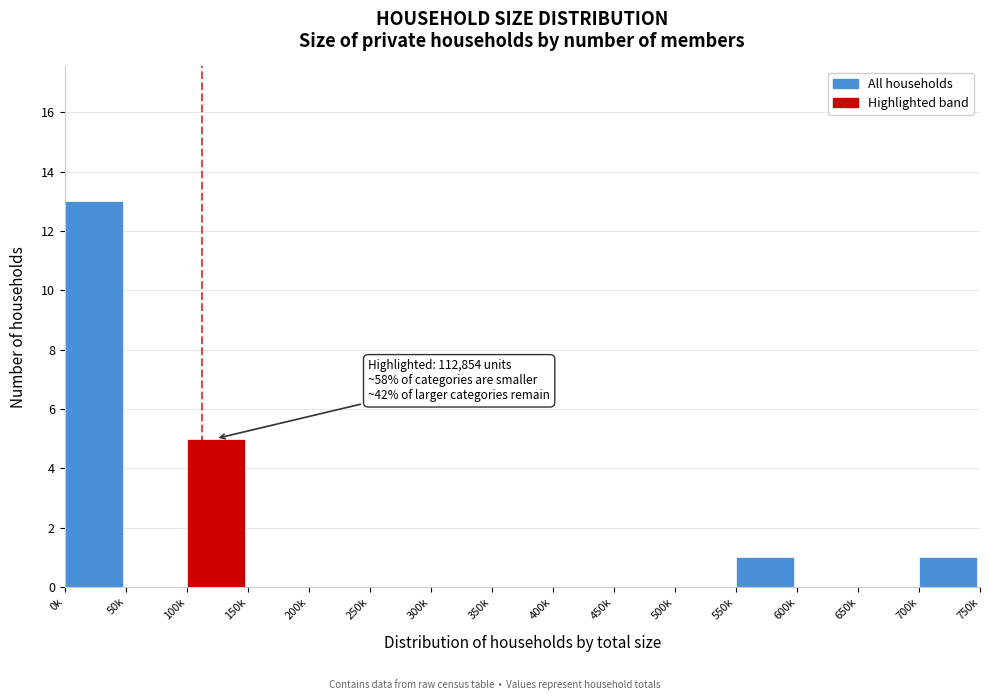

Reading left to right, list all the values displayed in this chart.

0k=13	50k=0	100k=5	150k=0	200k=0	250k=0	300k=0	350k=0	400k=0	450k=0	500k=0	550k=1	600k=0	650k=0	700k=1